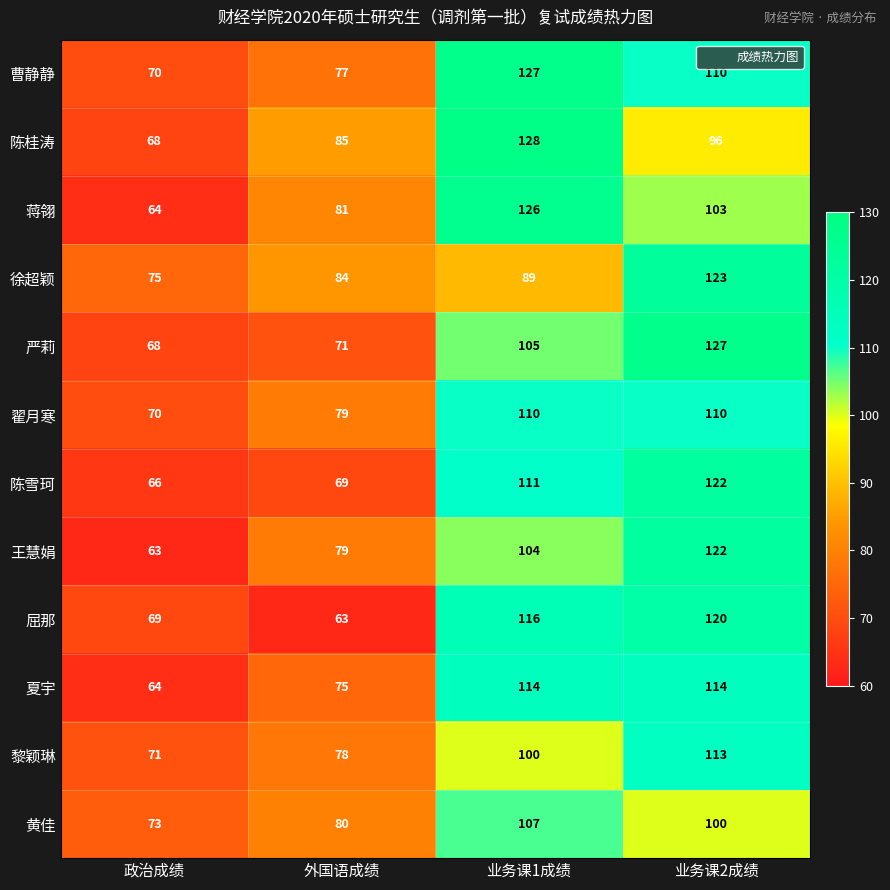

The value of 蒋翎 at 外国语成绩 is 44. True or false?

False